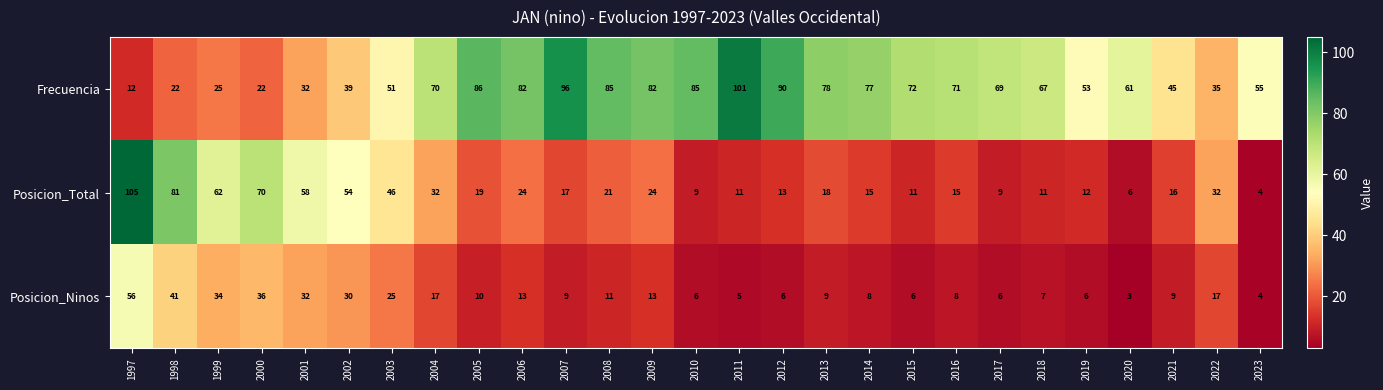

Which series has the largest range (max minus min)?

Posicion_Total